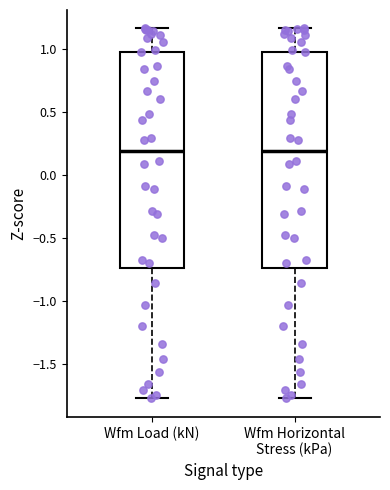

Where is the upper edge of the box for Wfm Horizontal Stress (kPa) on the y-axis? The values are not printed on the chart, so give them approximately, as read against the axis.

1.00